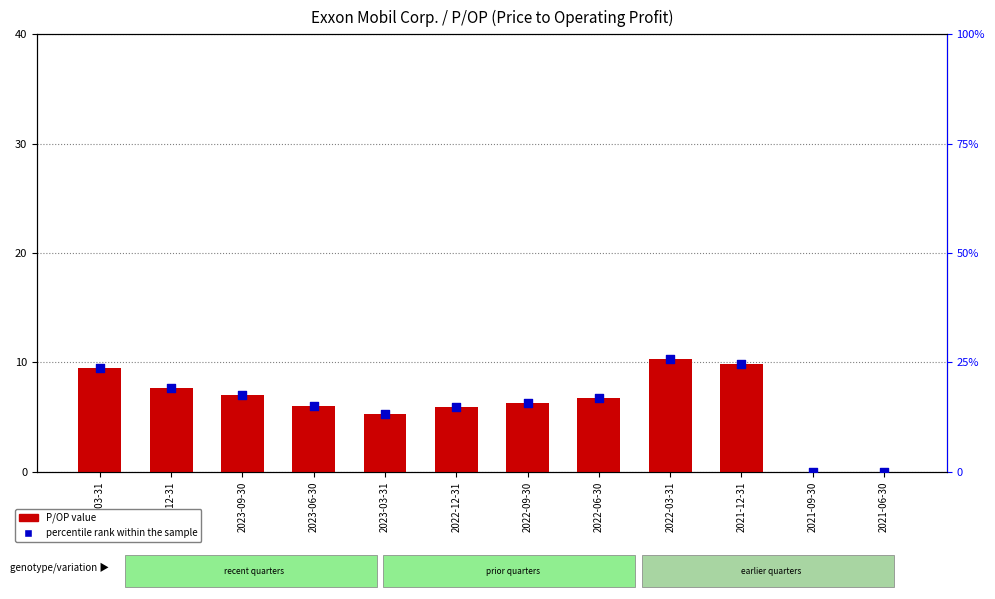

At which category is the sum across all series the highest?

2022-03-31